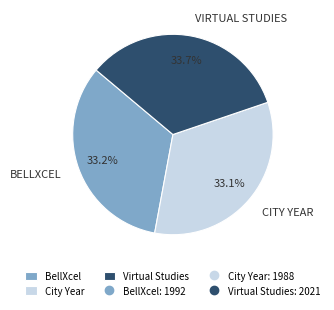

How many slices are in this pie chart?

3